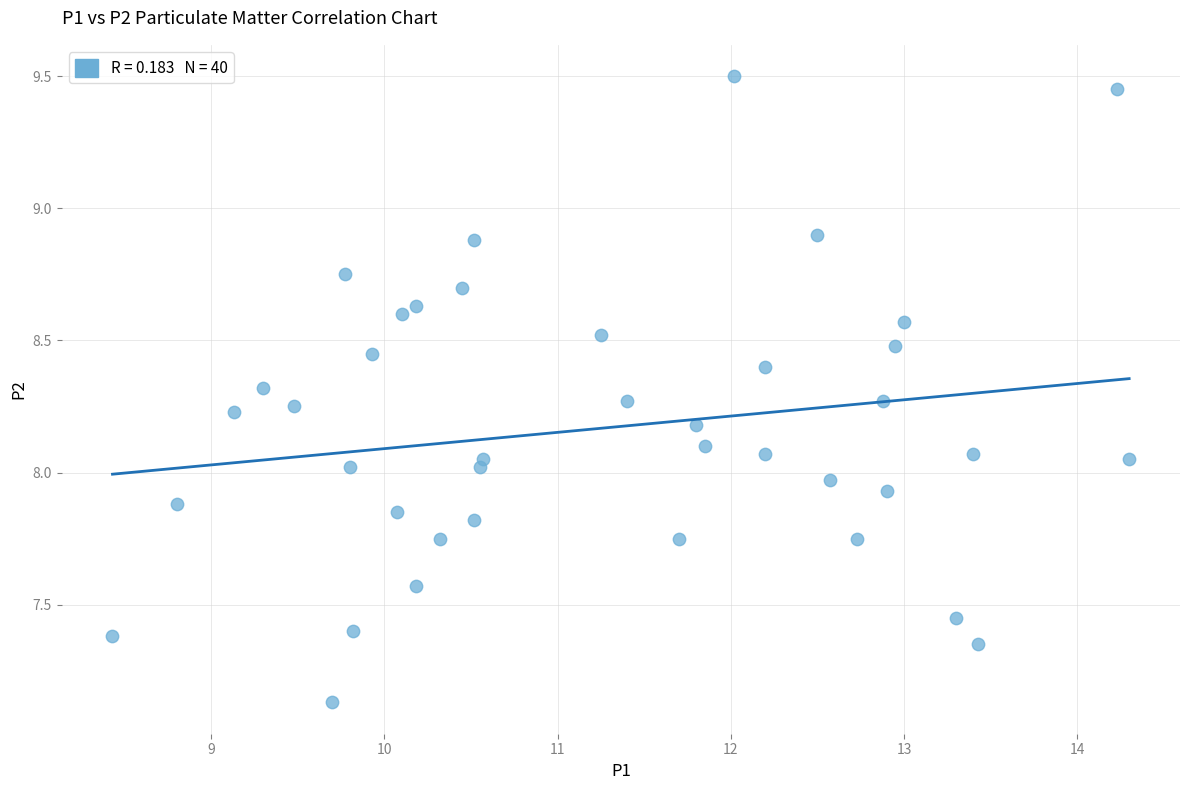

What is the range of Y values (max minus min)?

2.4